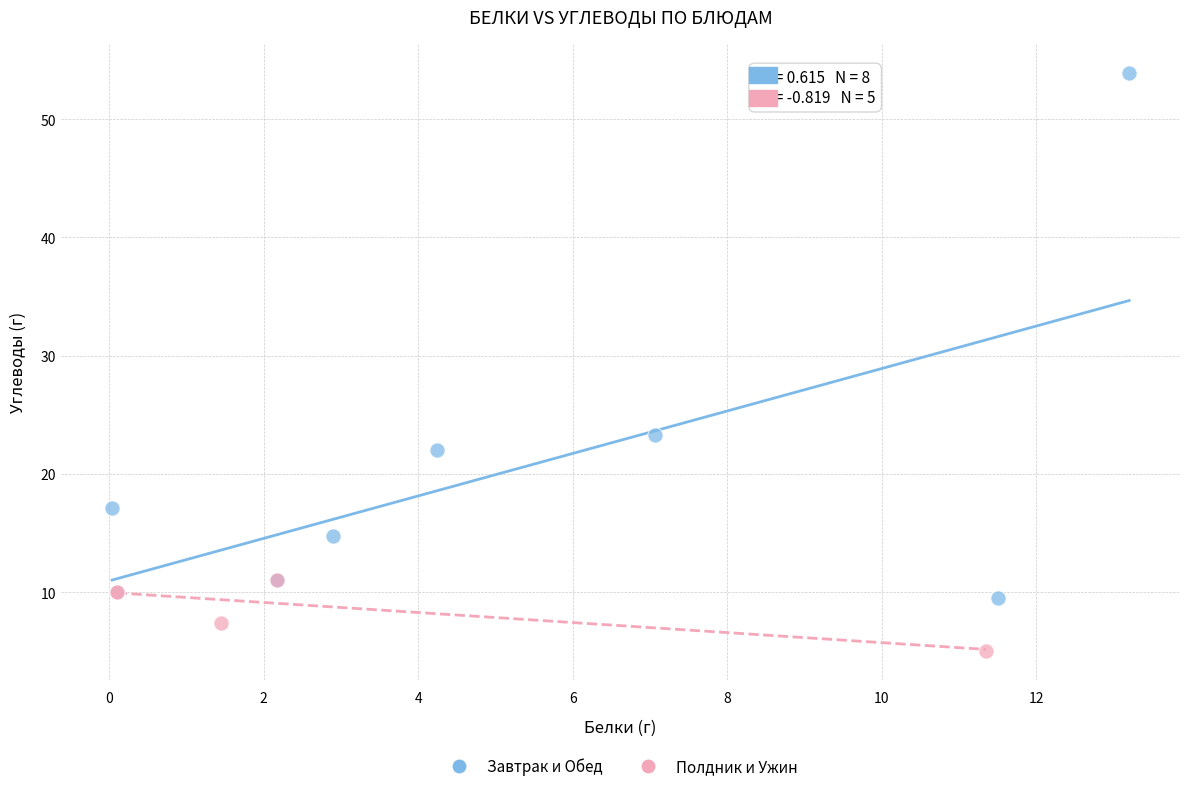

Which series contains the lowest Y value?

Полдник и Ужин